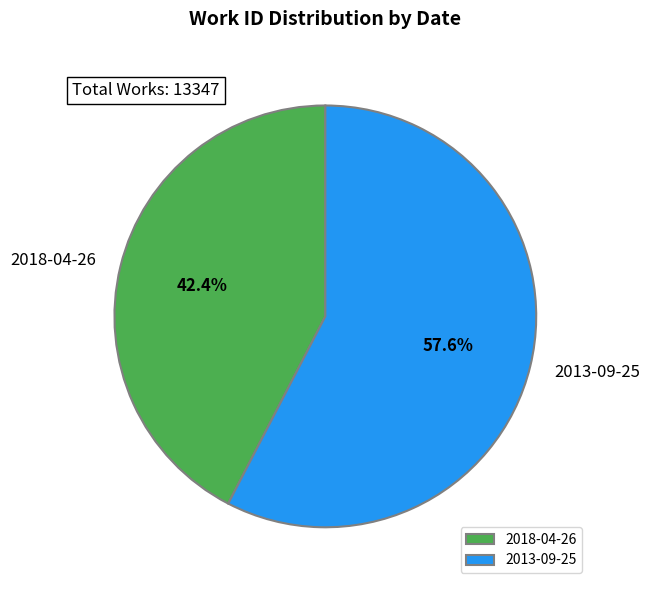

What is the largest slice in the pie chart?

2013-09-25